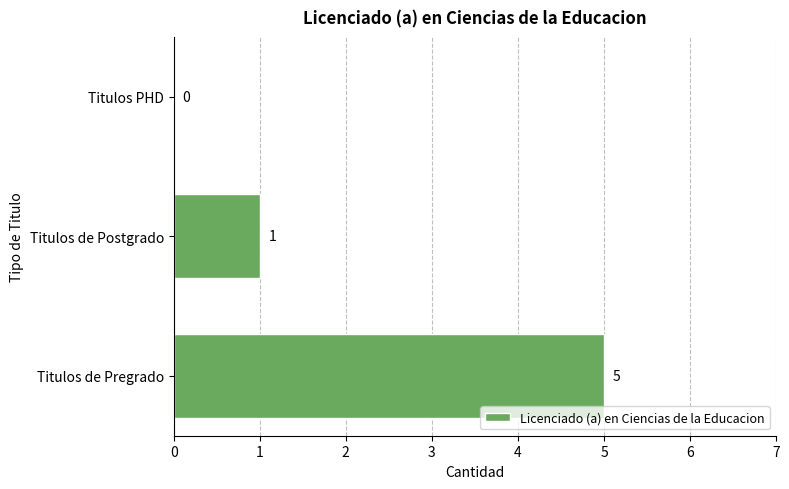

Reading bottom to top, extract all data points from this chart.

Titulos de Pregrado=5	Titulos de Postgrado=1	Titulos PHD=0